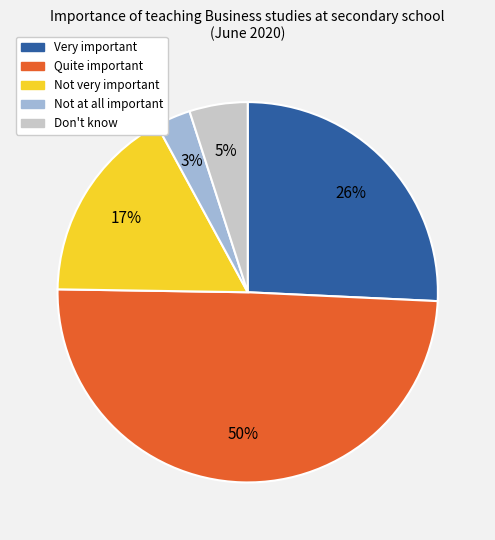

Do Very important and Don't know together represent more than half of the pie?

No